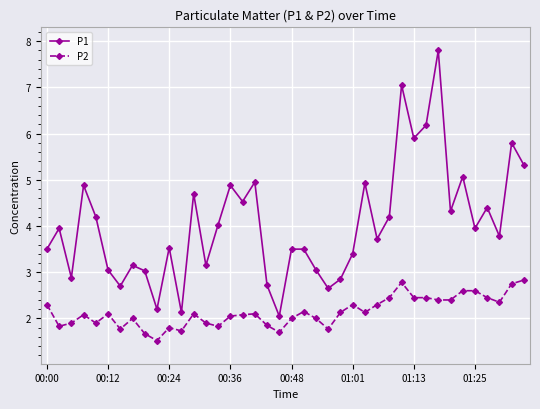

True or false: P2 has more than 2 points higher than both neighbors.

True